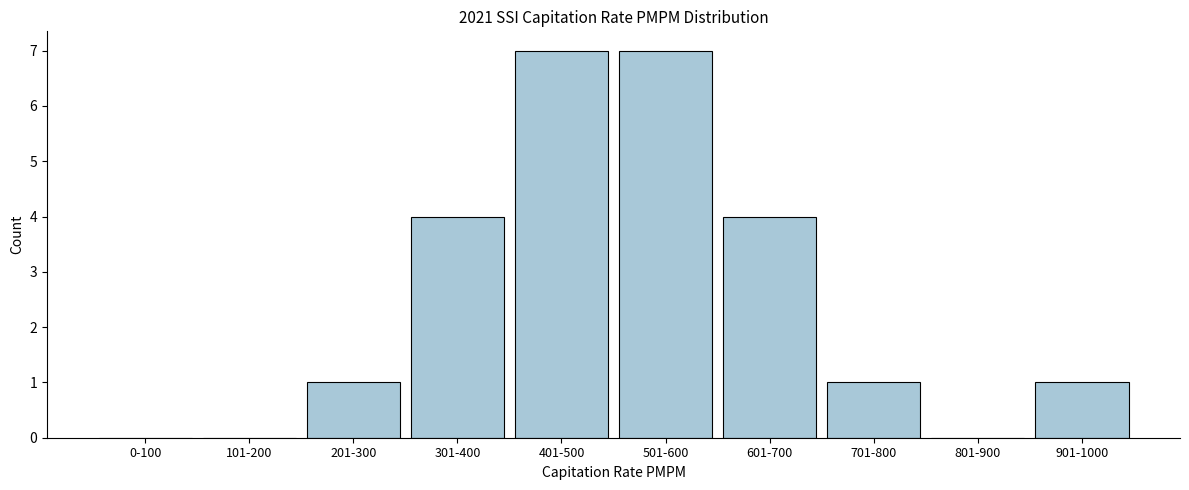

Reading left to right, list all the values displayed in this chart.

0-100=0	101-200=0	201-300=1	301-400=4	401-500=7	501-600=7	601-700=4	701-800=1	801-900=0	901-1000=1